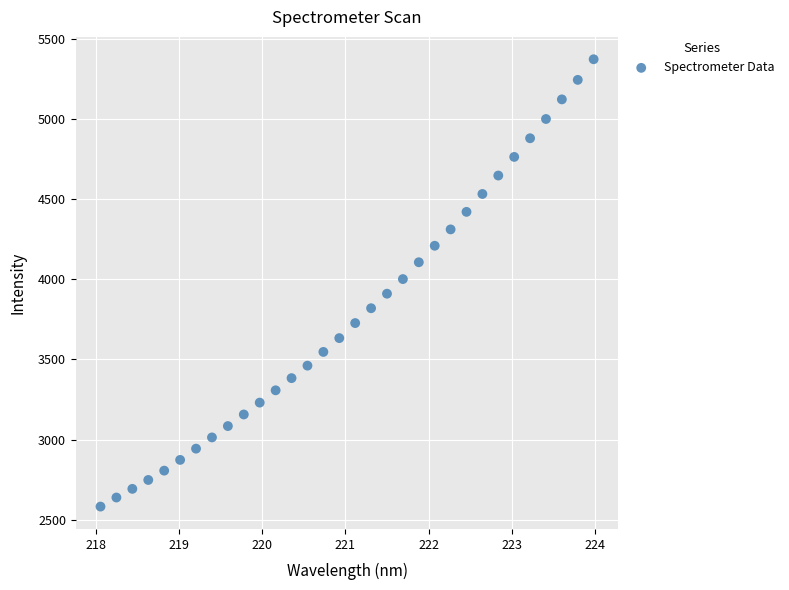

What is the range of X values (max minus min)?

5.9